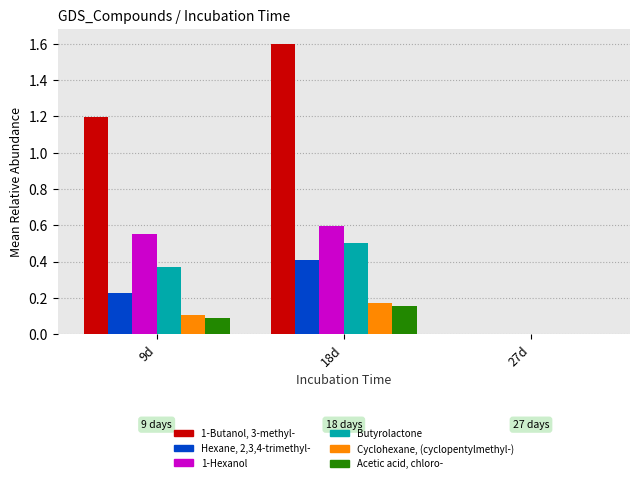

Where is Acetic acid, chloro- nearest to the value 0?

27d